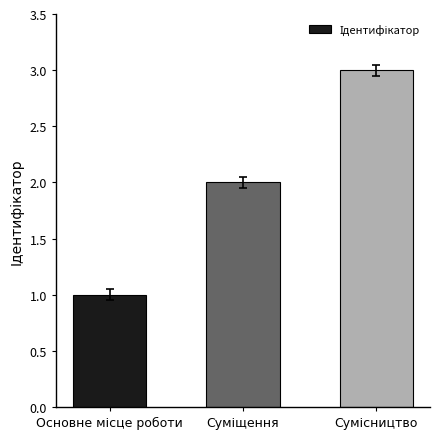

What is the sum of all values?

6